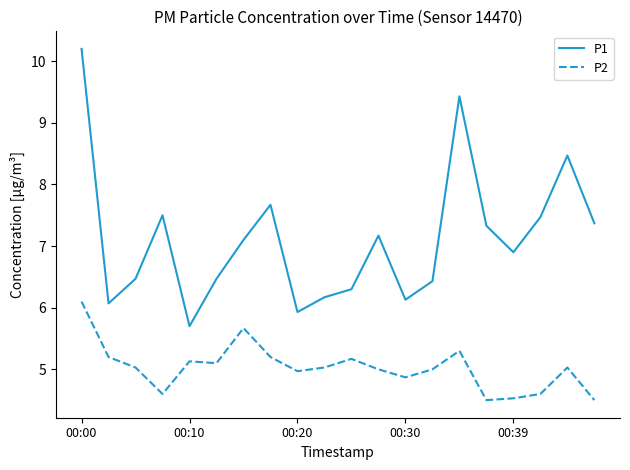

Which series has the largest total across all categories?

P1